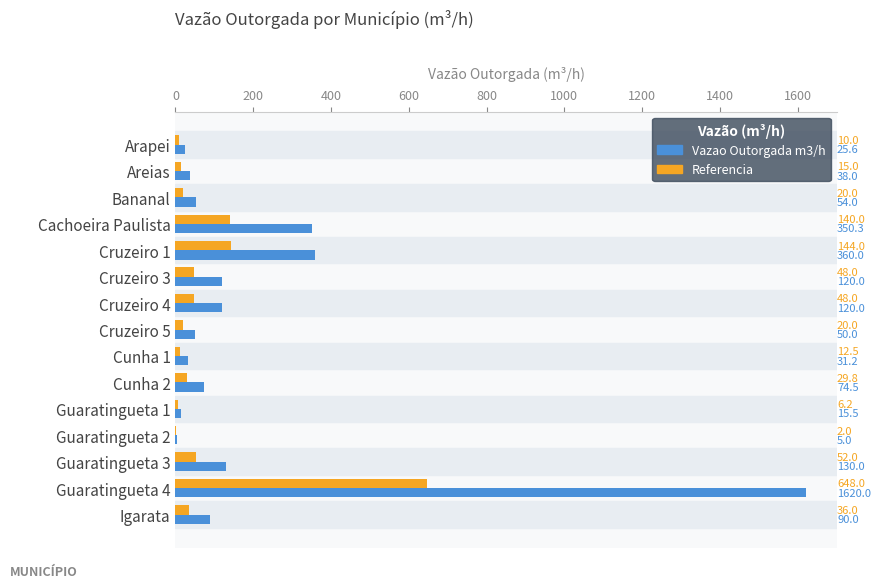

What is the sum of the Referencia values at Cachoeira Paulista and Bananal?

160.0